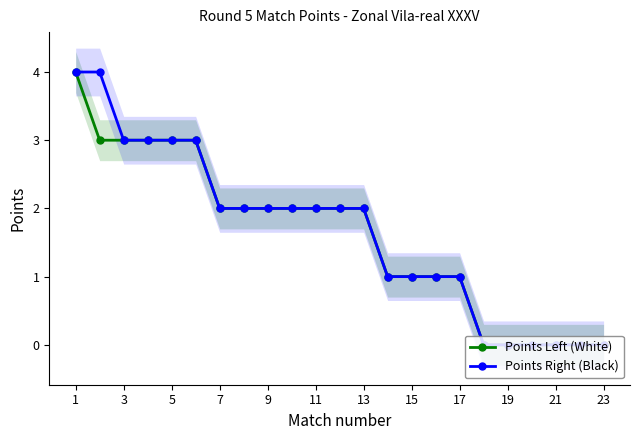

True or false: Points Left (White) has a value of 1 at 17.

True